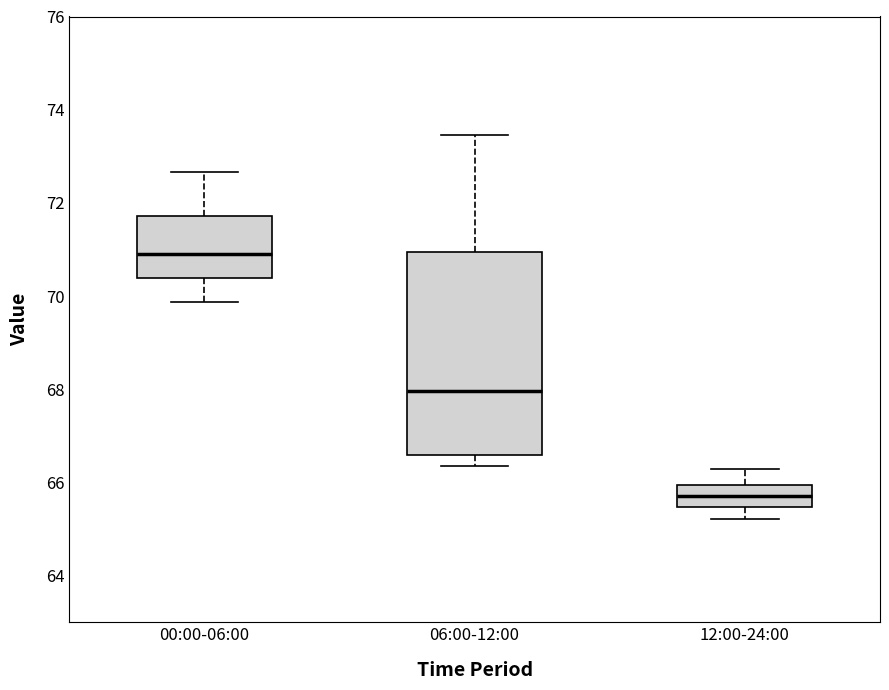

Which box's median line is the highest?

00:00-06:00